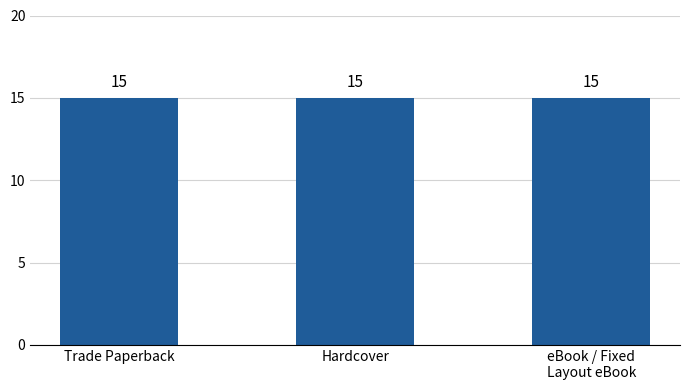

What is the label of the 1st bar from the left?

Trade Paperback